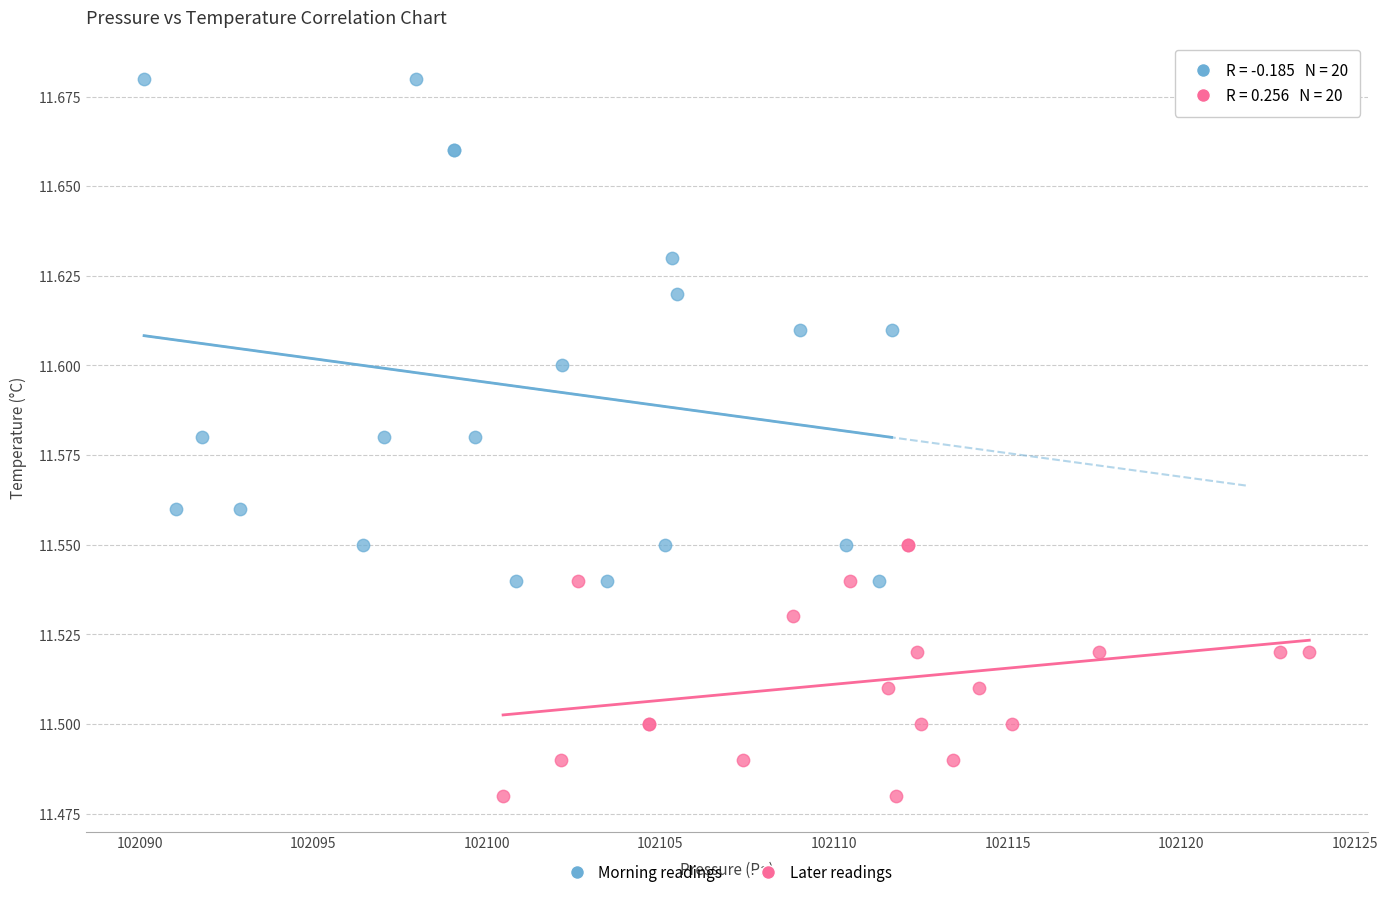

What are all the series names shown in the legend?

Morning readings, Later readings